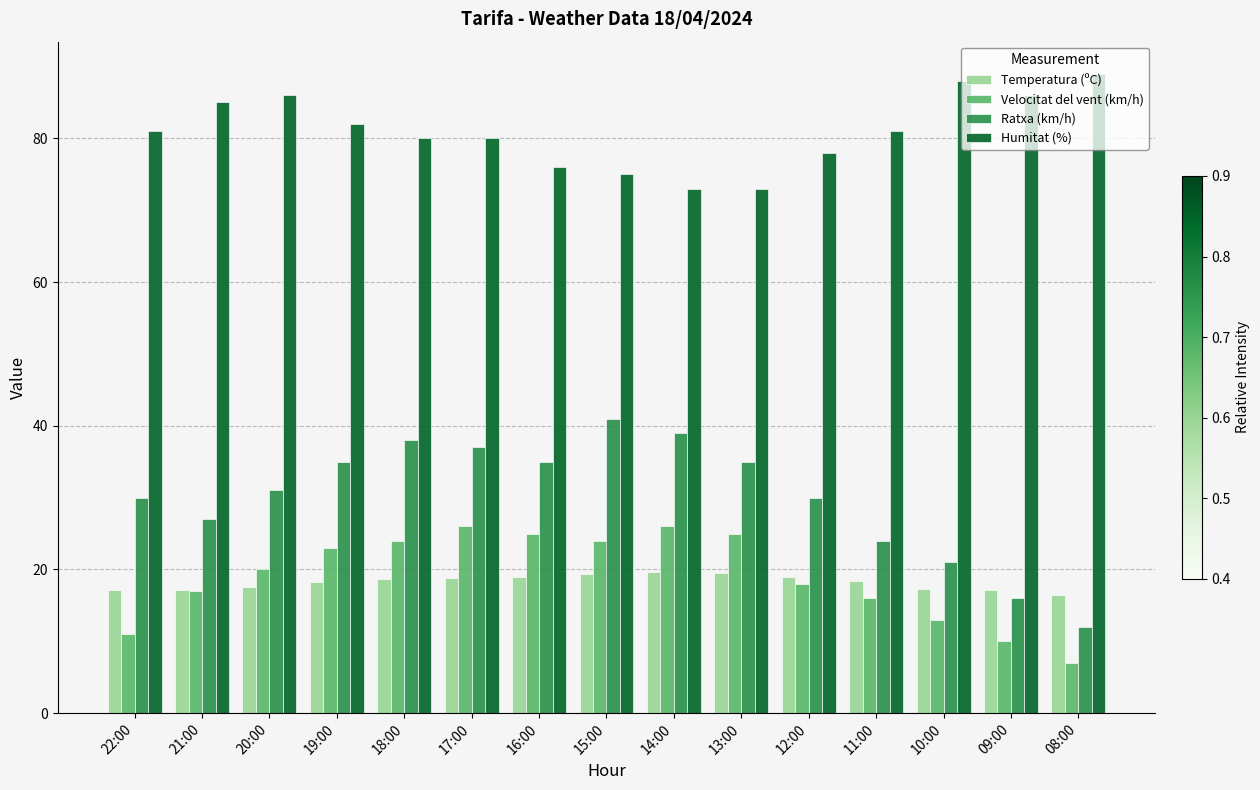

How many values in the Ratxa (km/h) series are below 31?

7